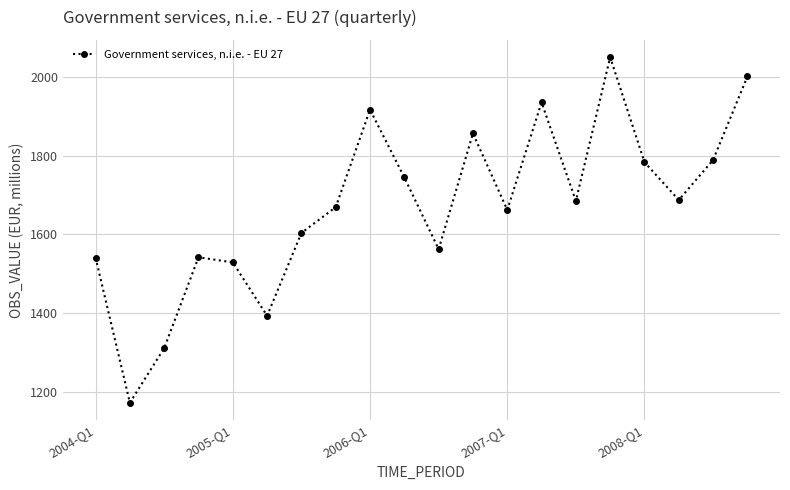

What is the difference between the second highest and second lowest values?

689.5